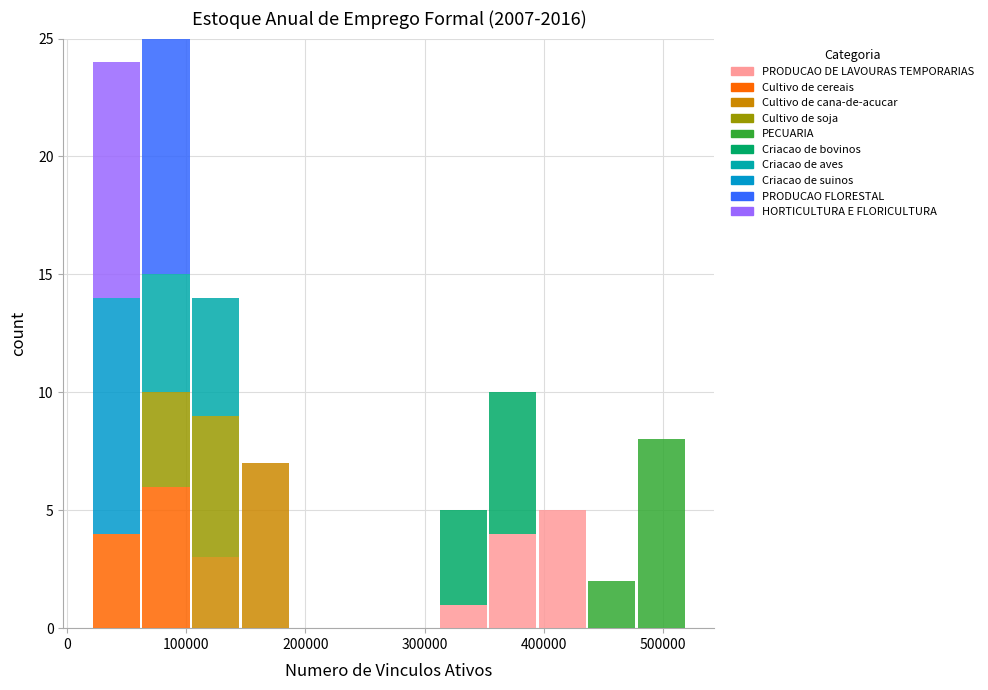

What is the total height of the stacked bar covering 350000 to 390000 on the x-axis? Neither the bar edges nor the heights are printed on the chart, so give them approximately, as read against the axes.

10